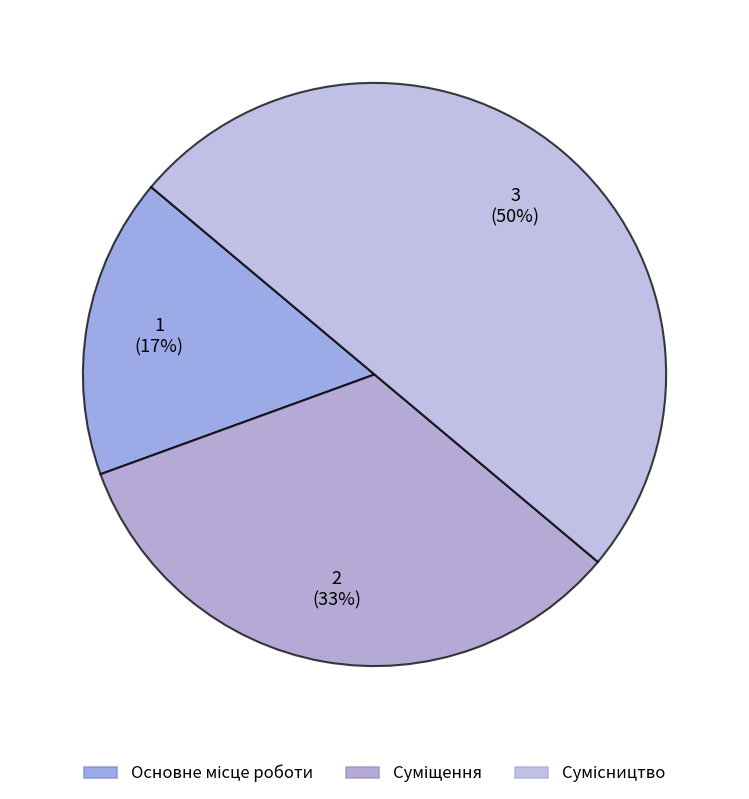

To the nearest percent, what is the average slice percentage?

33%